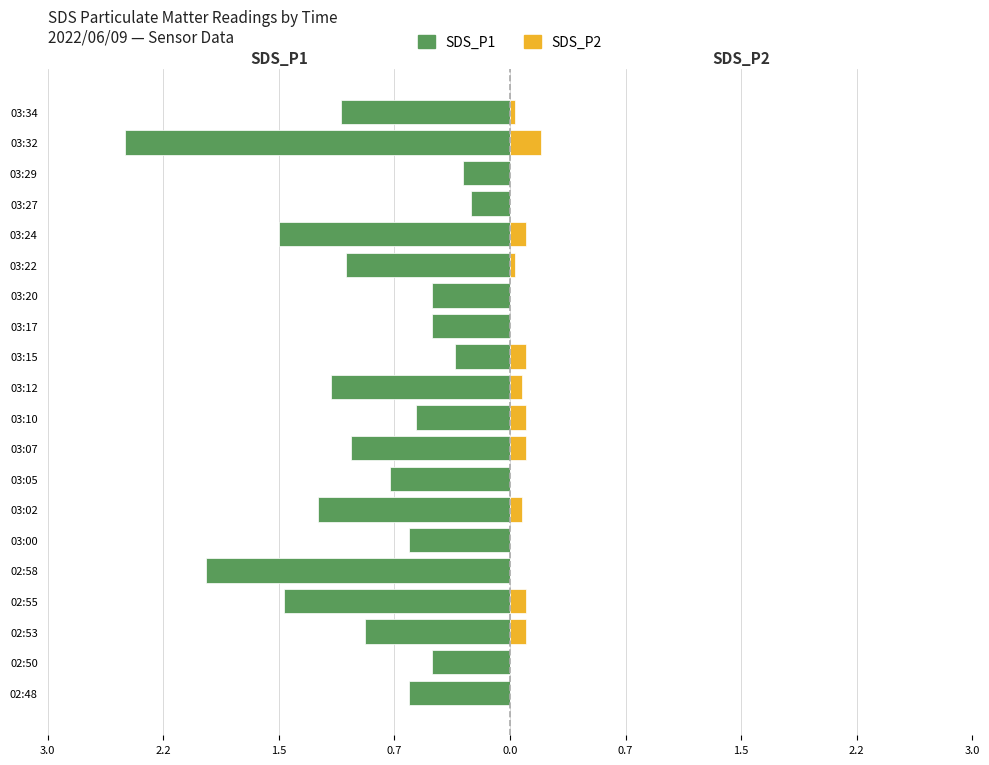

Reading left to right, transcribe all the data shown in this chart.

SDS_P1: -0.7	-0.5	-0.9	-1.4	-1.9	-0.7	-1.2	-0.8	-1.0	-0.6	-1.1	-0.3	-0.5	-0.5	-1.1	-1.5	-0.2	-0.3	-2.5	-1.1
SDS_P2: 0.0	0.0	0.1	0.1	0.0	0.0	0.1	0.0	0.1	0.1	0.1	0.1	0.0	0.0	0.0	0.1	0.0	0.0	0.2	0.0